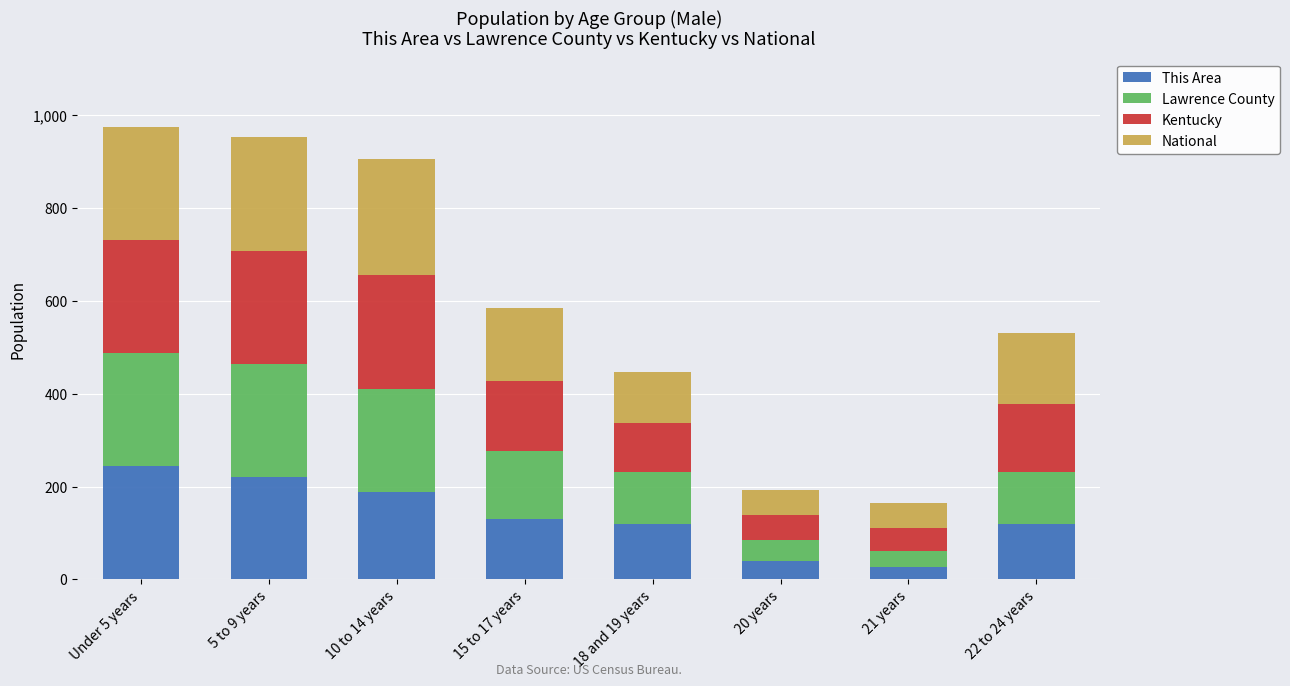

The value of This Area at 22 to 24 years is 119.0. True or false?

True